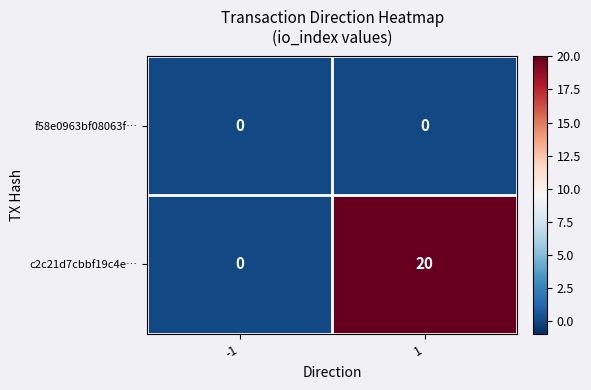

How many categories are shown in the chart?

2